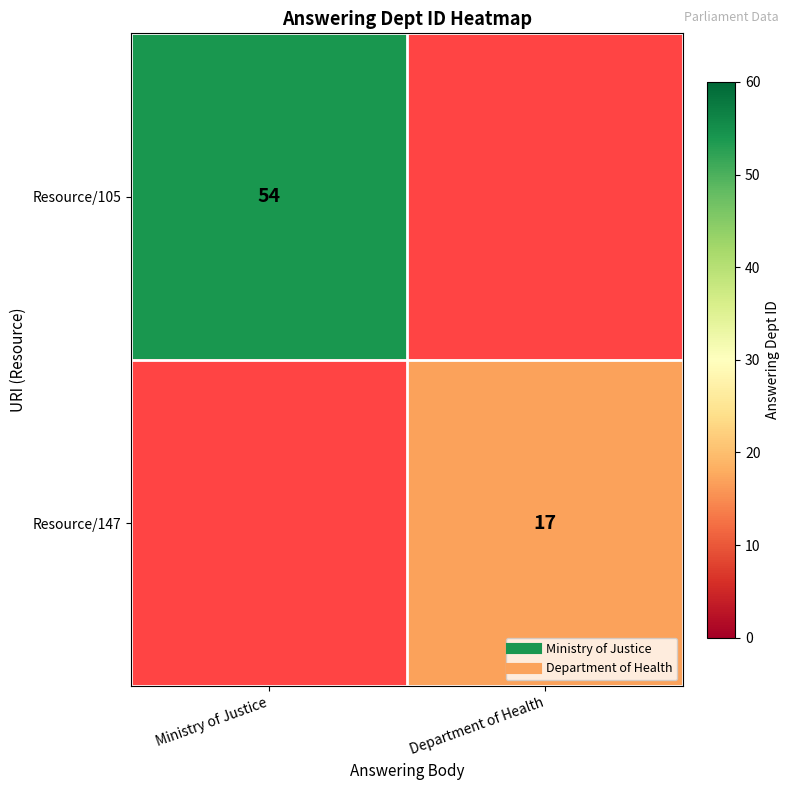

At which label does Resource/105 reach its peak?

Ministry of Justice